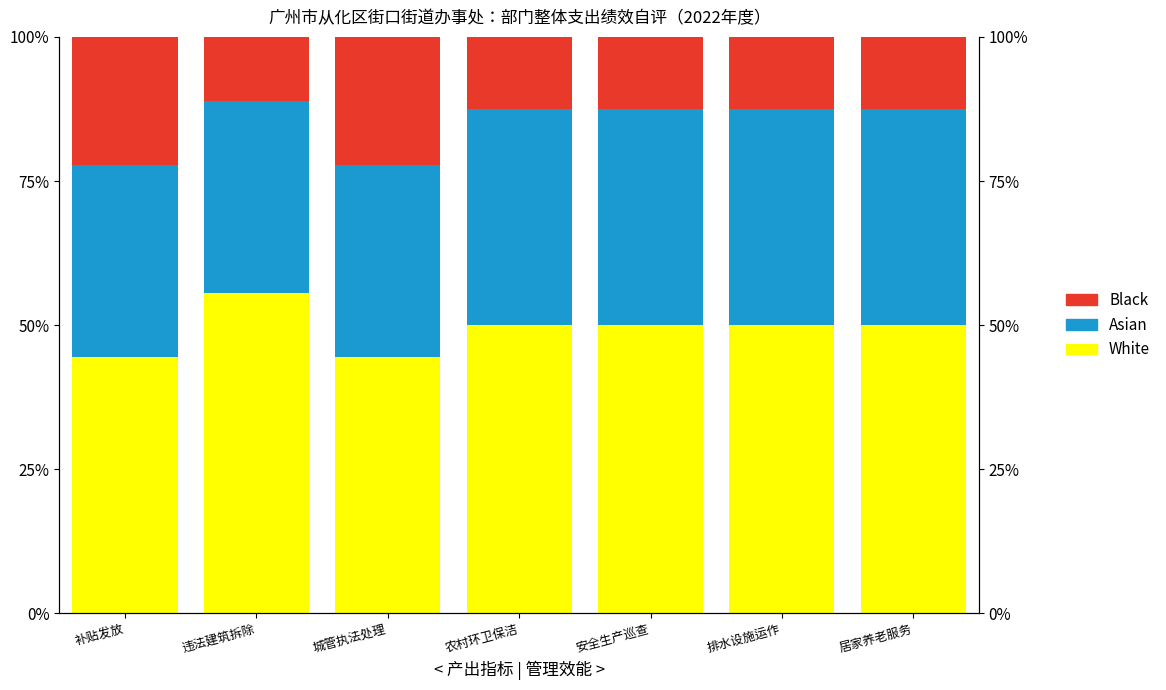

At which category does the chart reach its peak across all series?

违法建筑拆除